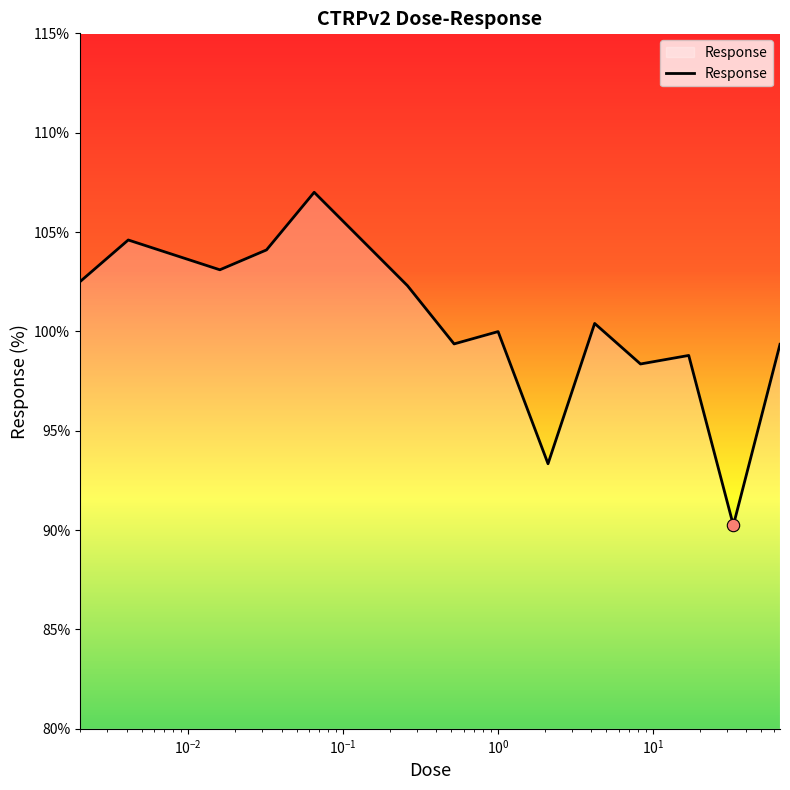

What is the difference between the maximum and minimum values?

16.8